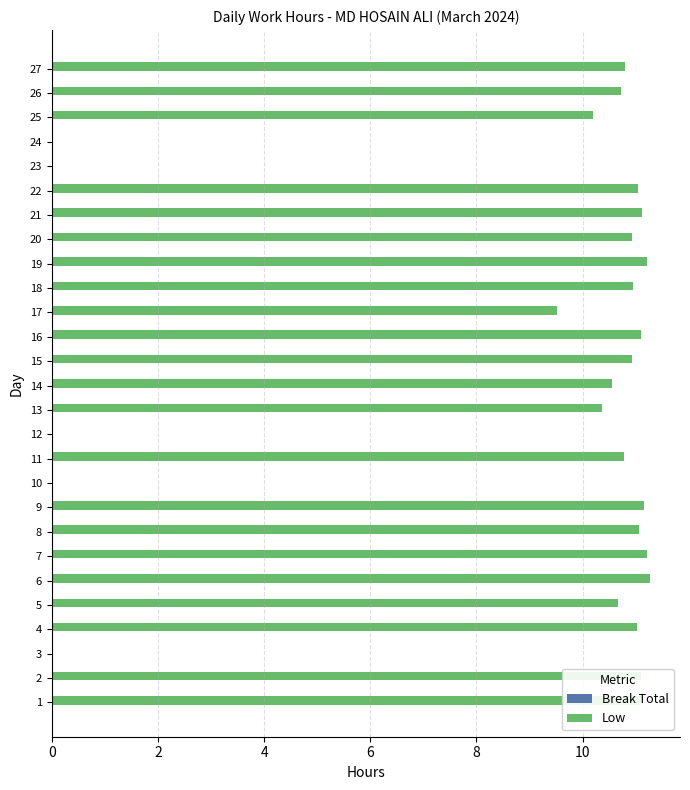

True or false: the data shows 19.2 at 11.

False